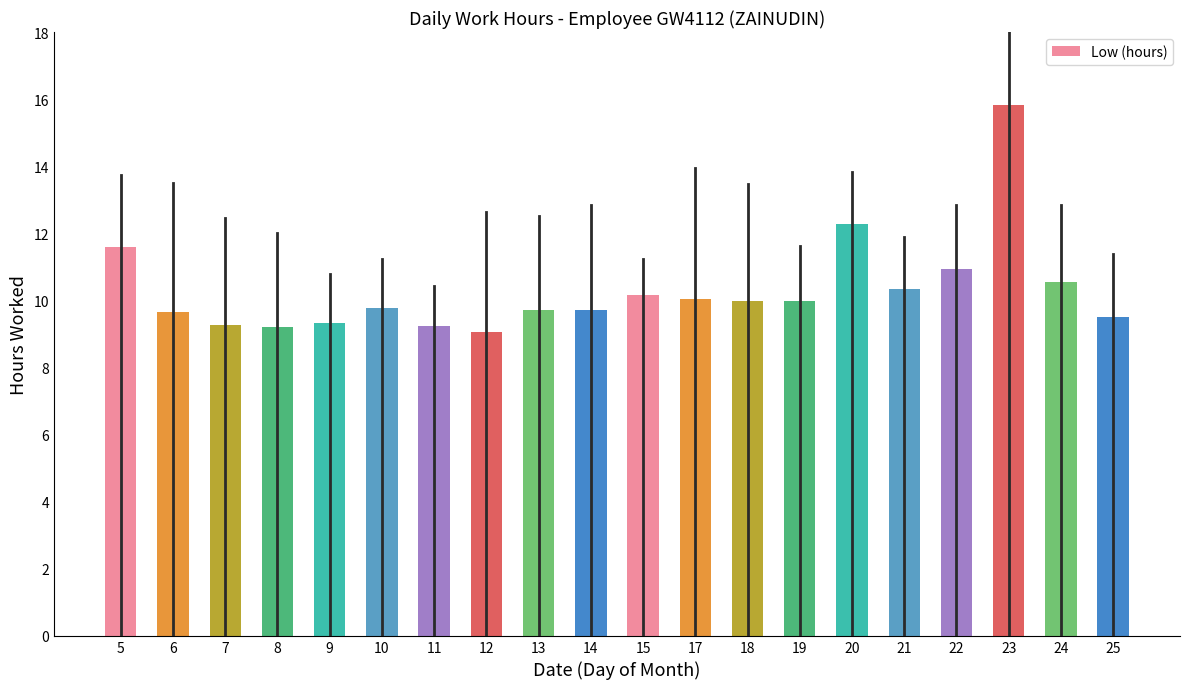

Does the chart contain any negative values?

No